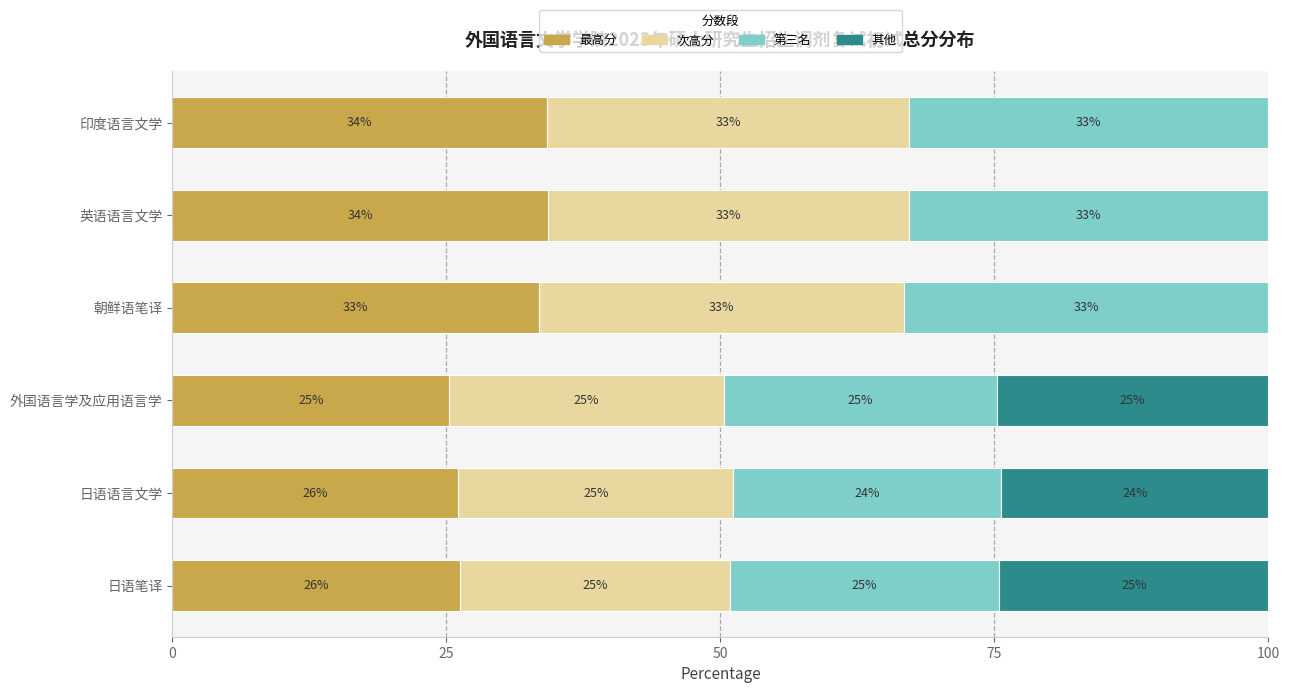

Read the 最高分 value at 朝鲜语笔译.

33.4